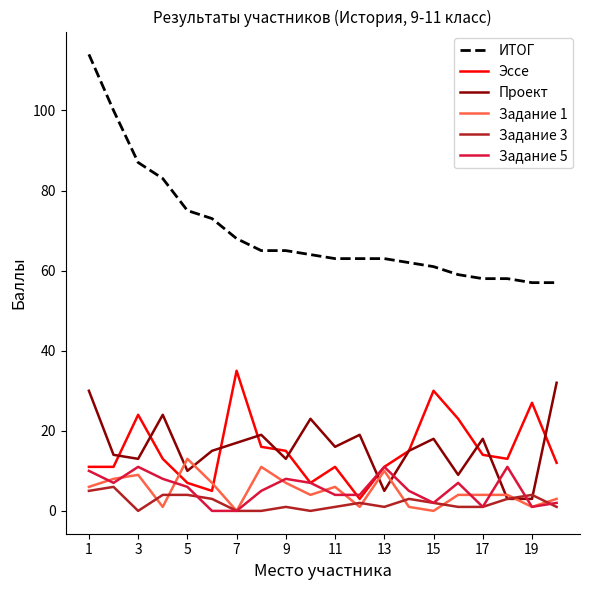

Reading left to right, what are all the values shown in this chart?

ИТОГ: 114	100	87	83	75	73	68	65	65	64	63	63	63	62	61	59	58	58	57	57
Эссе: 11	11	24	13	7	5	35	16	15	7	11	3	11	15	30	23	14	13	27	12
Проект: 30	14	13	24	10	15	17	19	13	23	16	19	5	15	18	9	18	3	3	32
Задание 1: 6	8	9	1	13	7	0	11	7	4	6	1	10	1	0	4	4	4	1	3
Задание 3: 5	6	0	4	4	3	0	0	1	0	1	2	1	3	2	1	1	3	4	1
Задание 5: 10	7	11	8	6	0	0	5	8	7	4	4	11	5	2	7	1	11	1	2